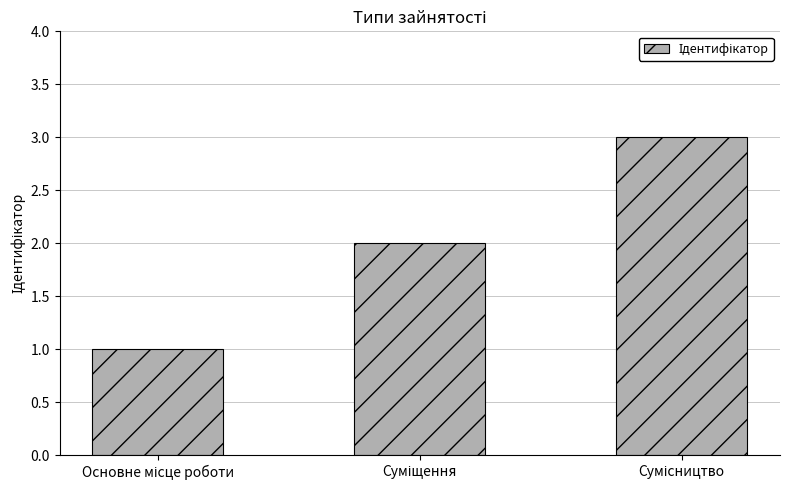

What is the average value?

2